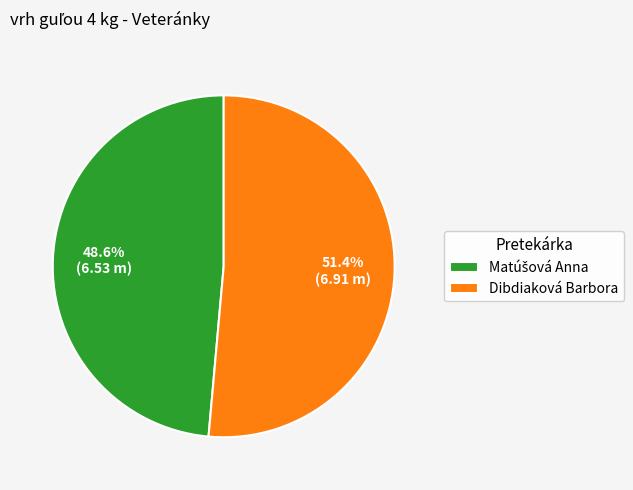

What is the largest slice in the pie chart?

Dibdiaková Barbora